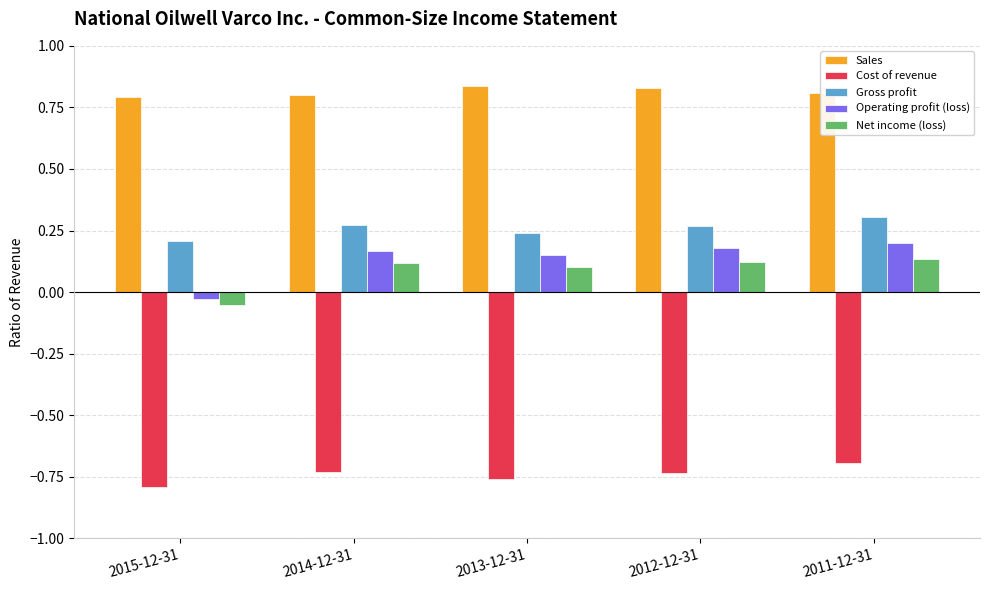

What is the label of the 2nd bar from the right?

2012-12-31